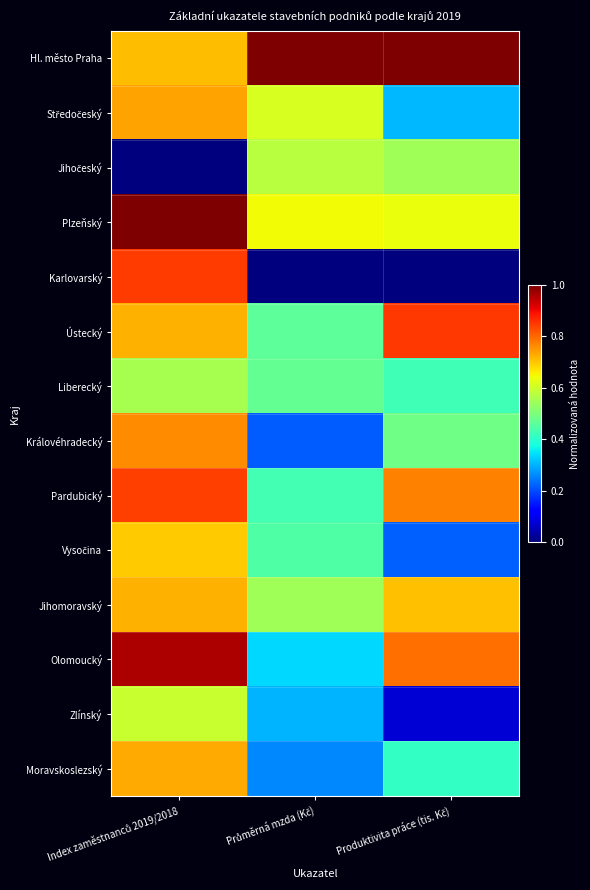

At how many categories does at least one series exceed 0?

3